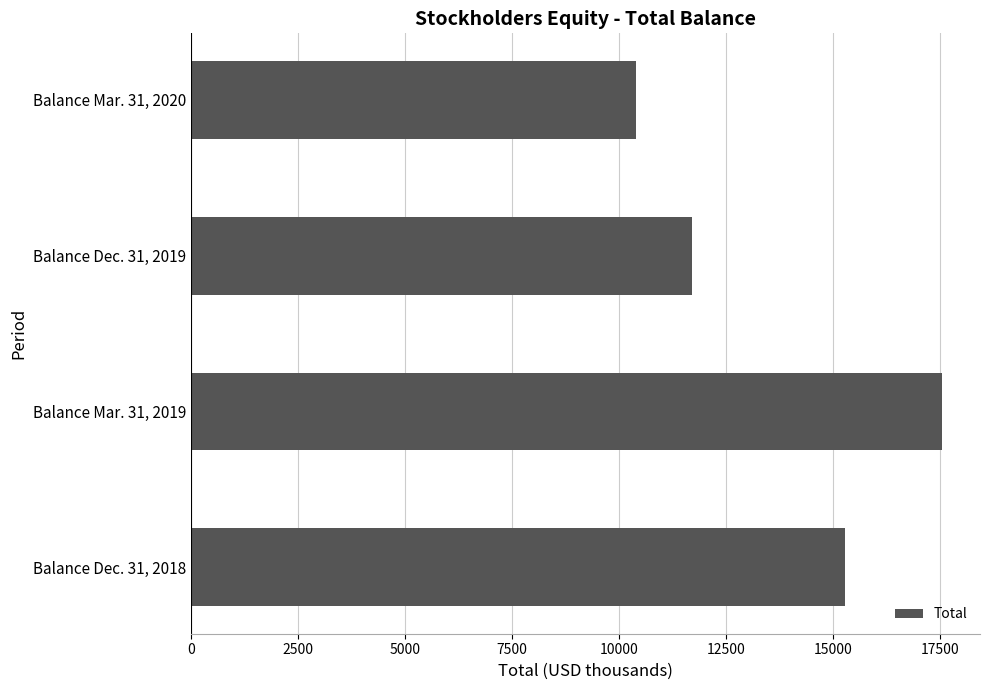

How many bars are there in total?

4